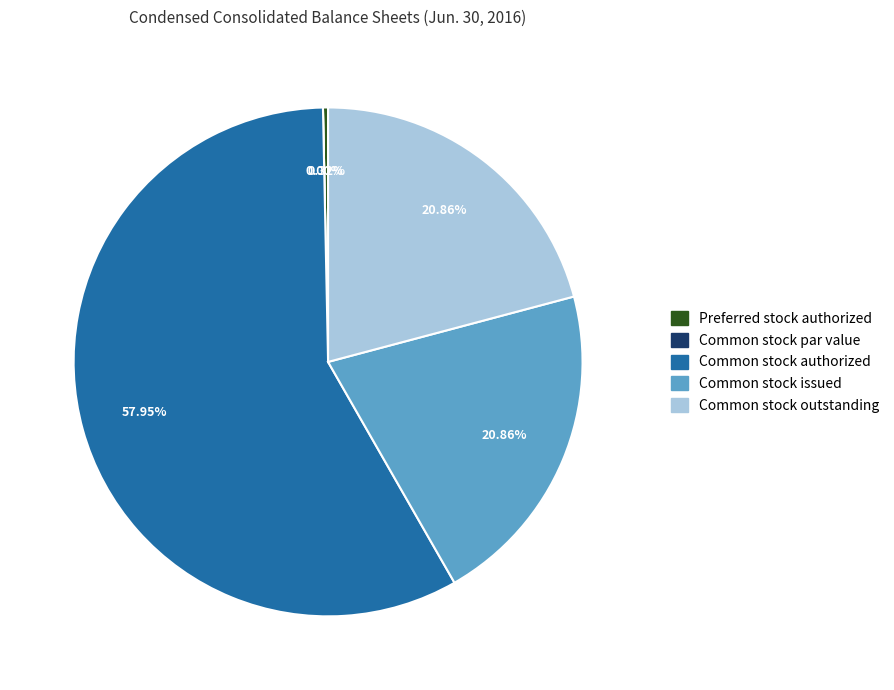

Is it true that Common stock outstanding is 7% of the pie?

False